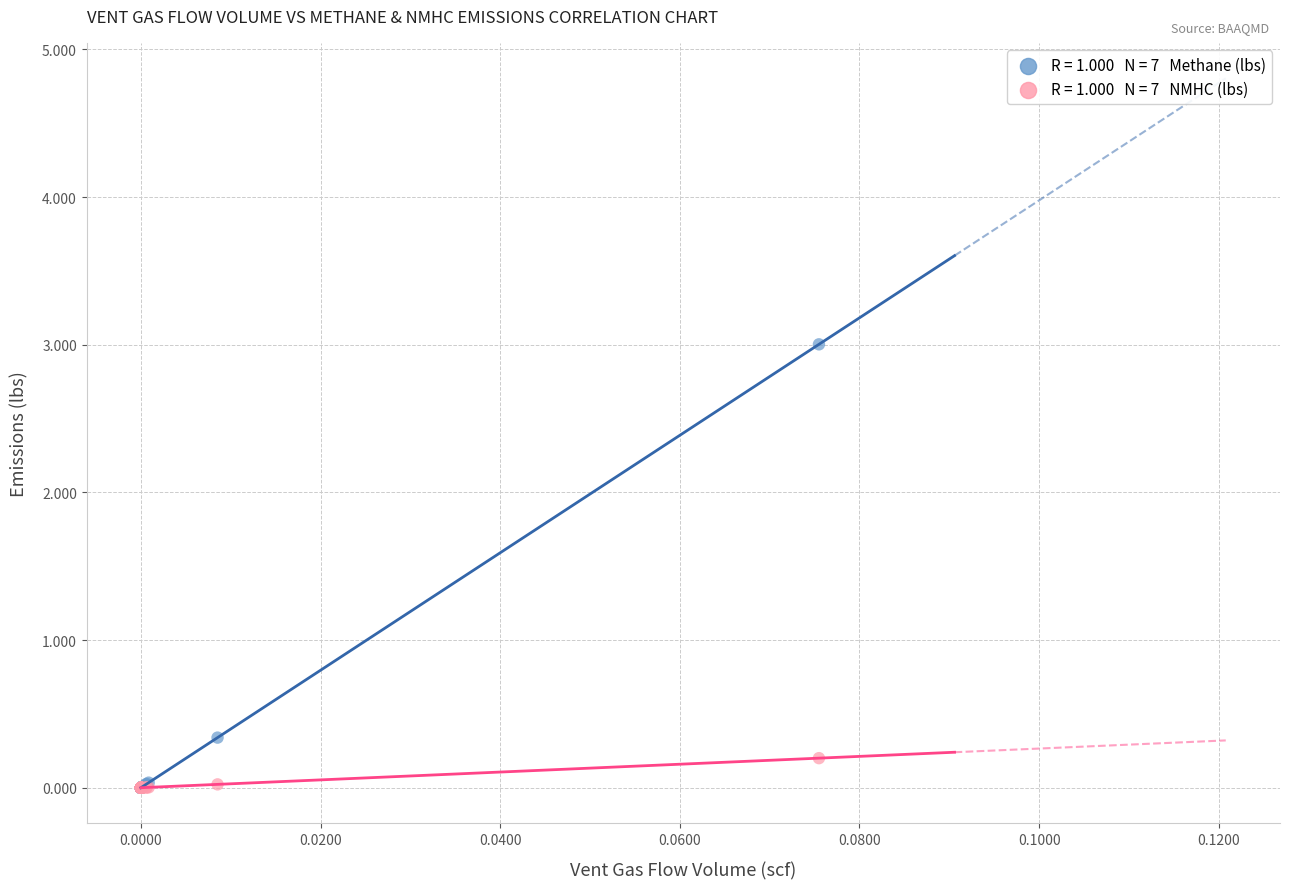

Across all series, what Y value is closest to 1?

0.3